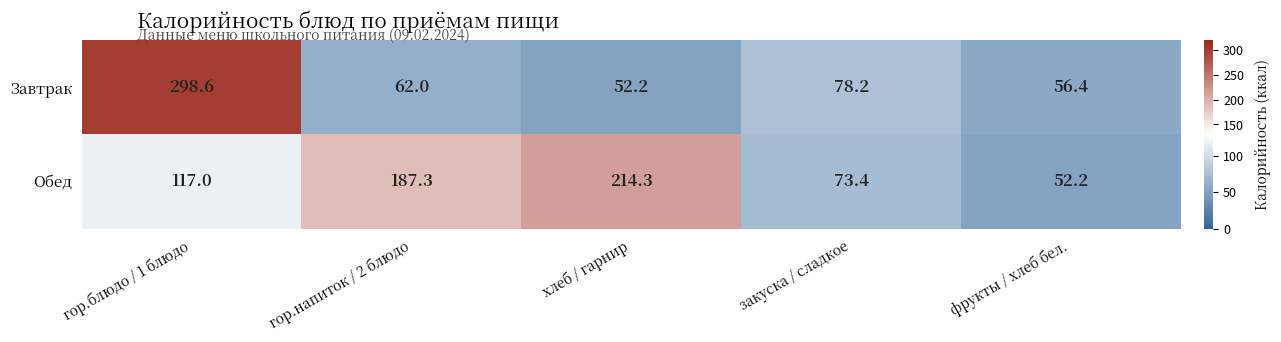

What is the difference between the highest and lowest values at гор.напиток / 2 блюдо?

125.3